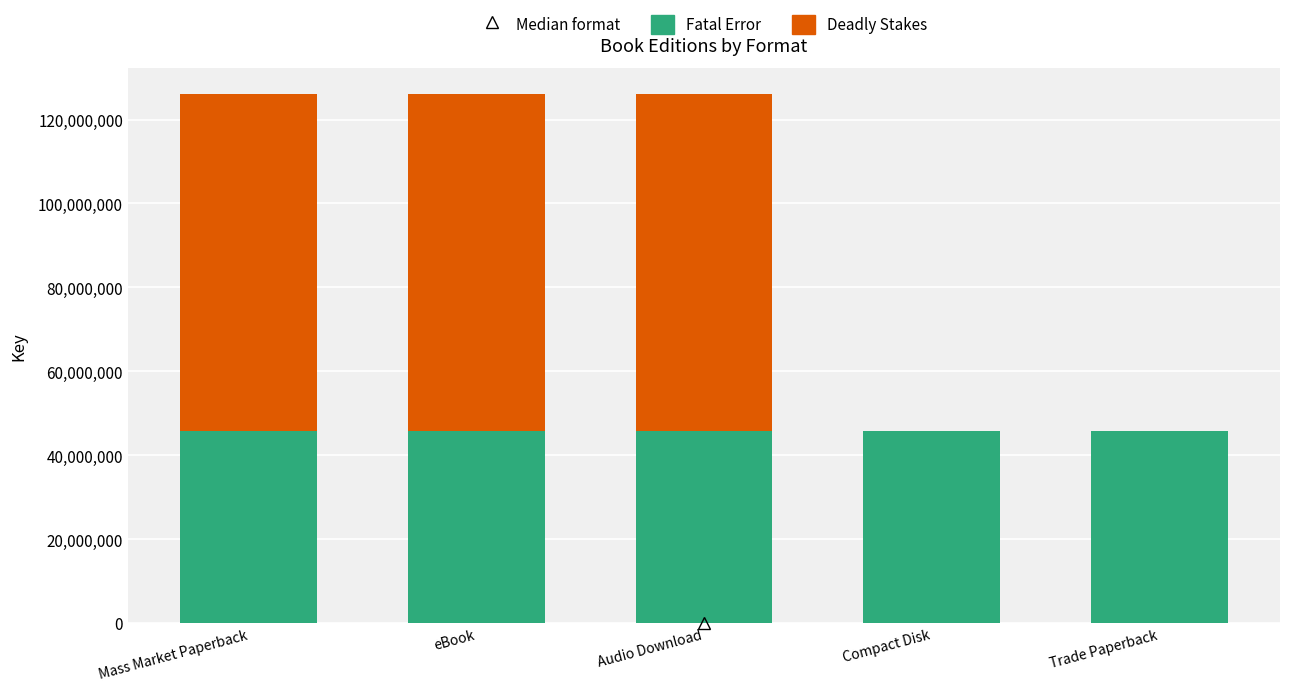

What is the maximum value for Fatal Error?

45839184